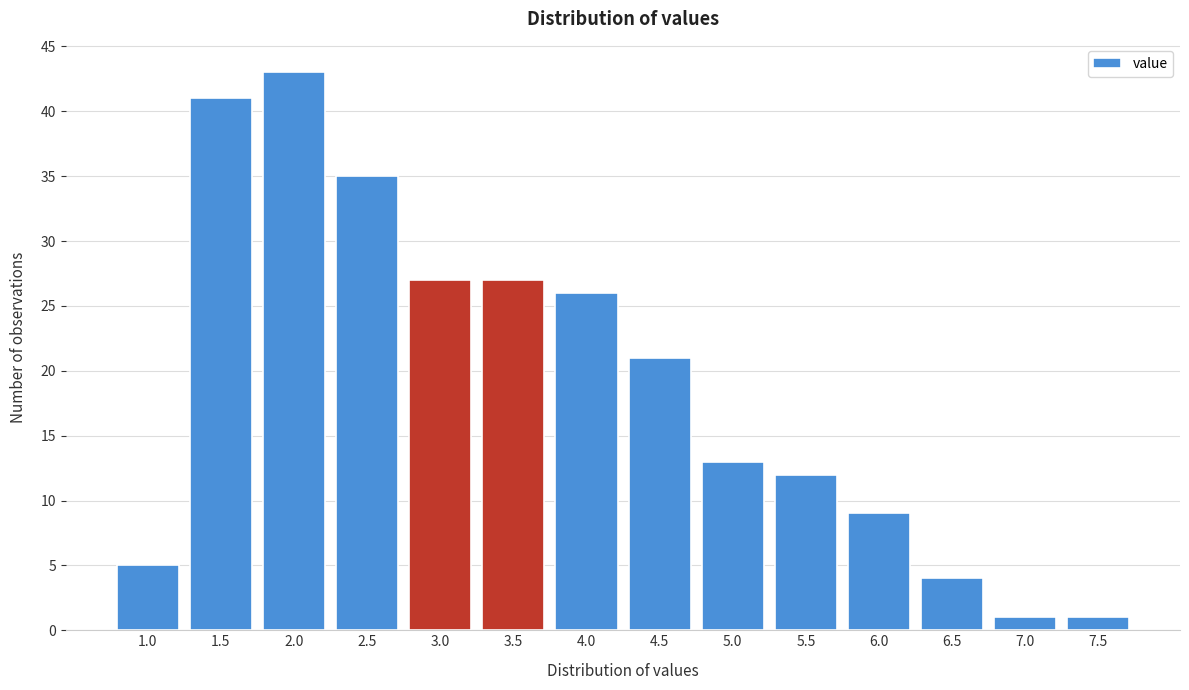

Reading right to left, transcribe all the data shown in this chart.

7.5=1	7.0=1	6.5=4	6.0=9	5.5=12	5.0=13	4.5=21	4.0=26	3.5=27	3.0=27	2.5=35	2.0=43	1.5=41	1.0=5